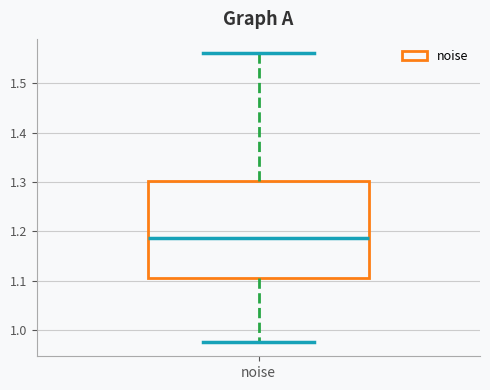

Read this box plot against the y-axis: the position of the median line, the range covered by the box, and the ends of both whiskers. The values are not printed on the chart, so give them approximately, as read against the axis.

median 1.19, box 1.11 to 1.30, whiskers 0.98 to 1.56